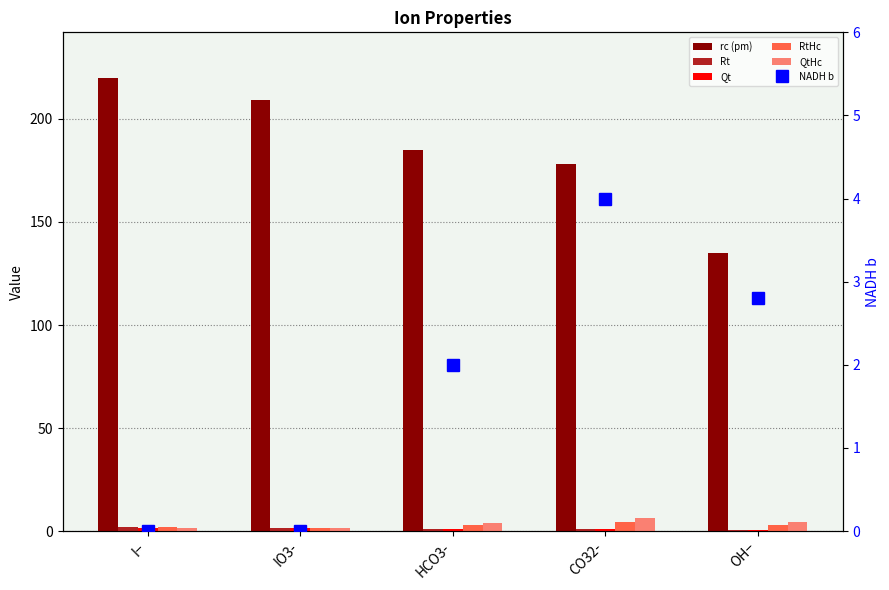

Read the QtHc value at I−.

1.5